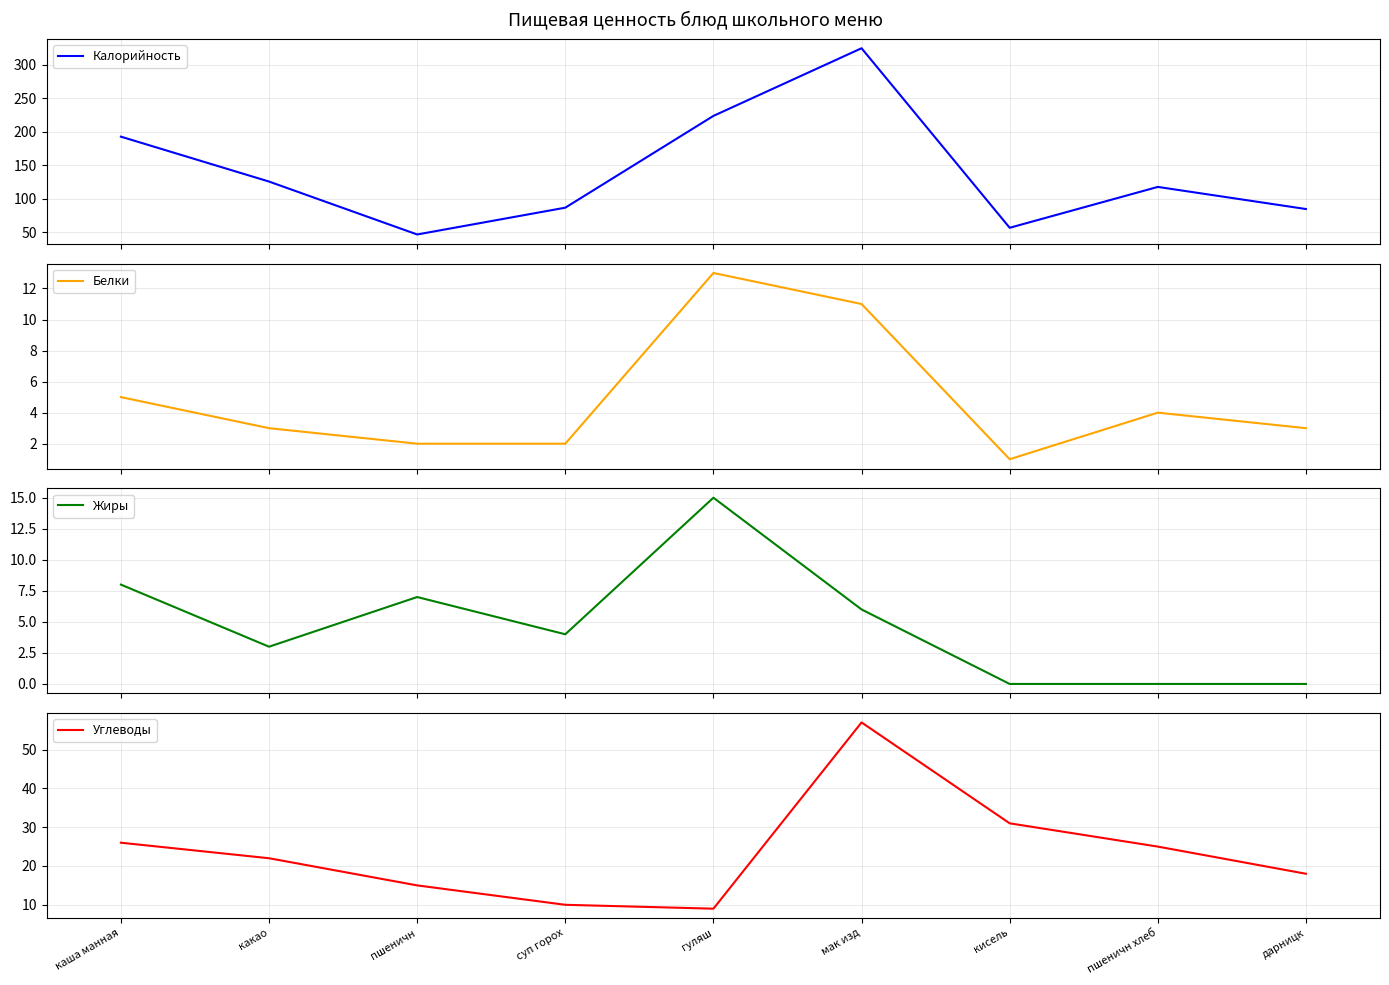

What is the spread (max minus min) of values at суп горох?

85